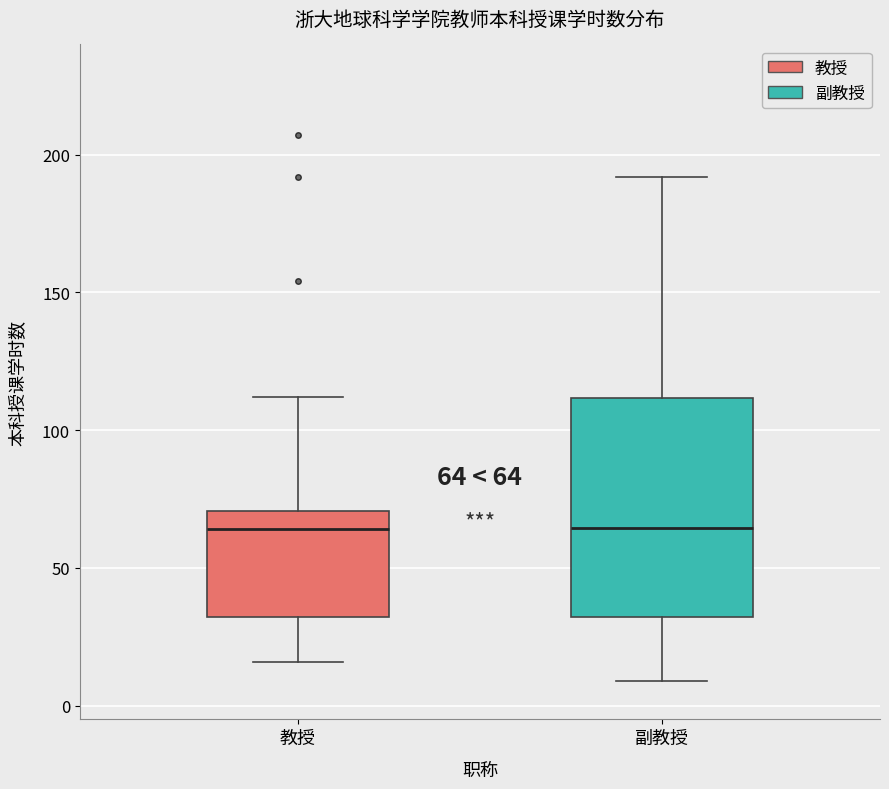

Comparing the boxes themselves (not the whiskers), which one is the tallest?

副教授